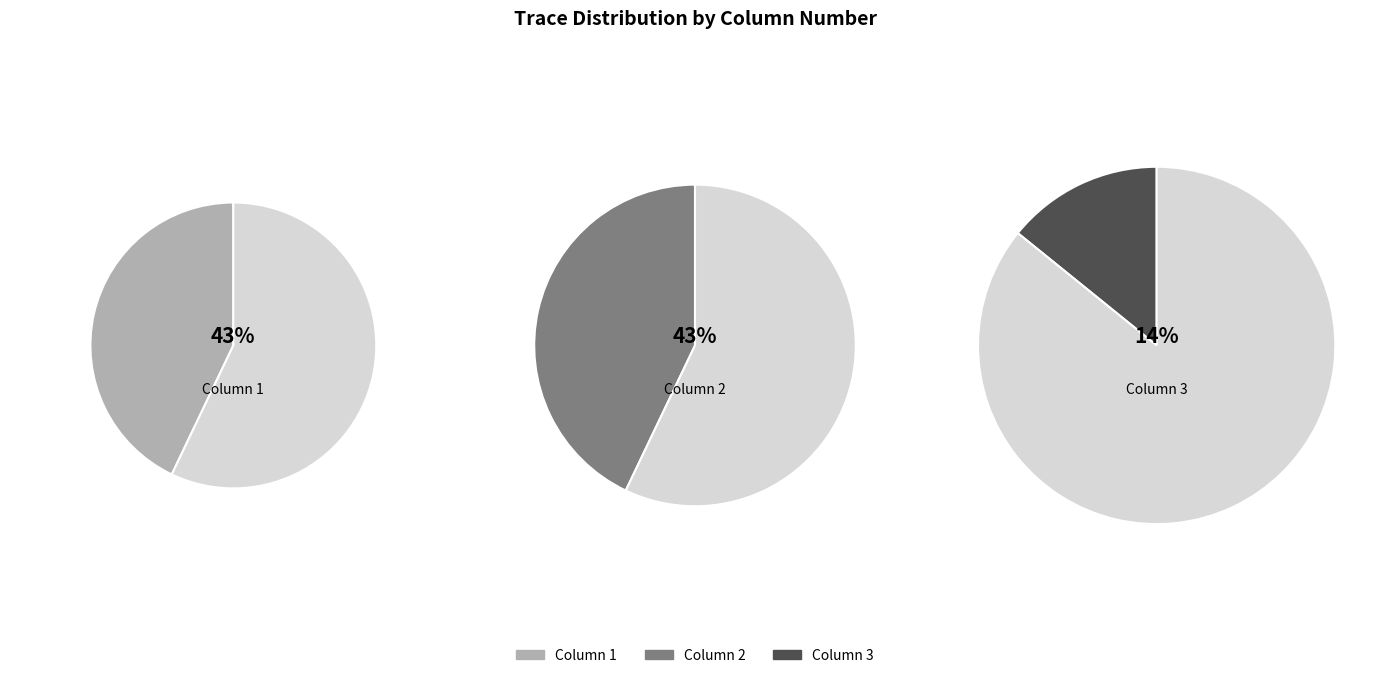

Does Column 2 represent more than half of the total?

No